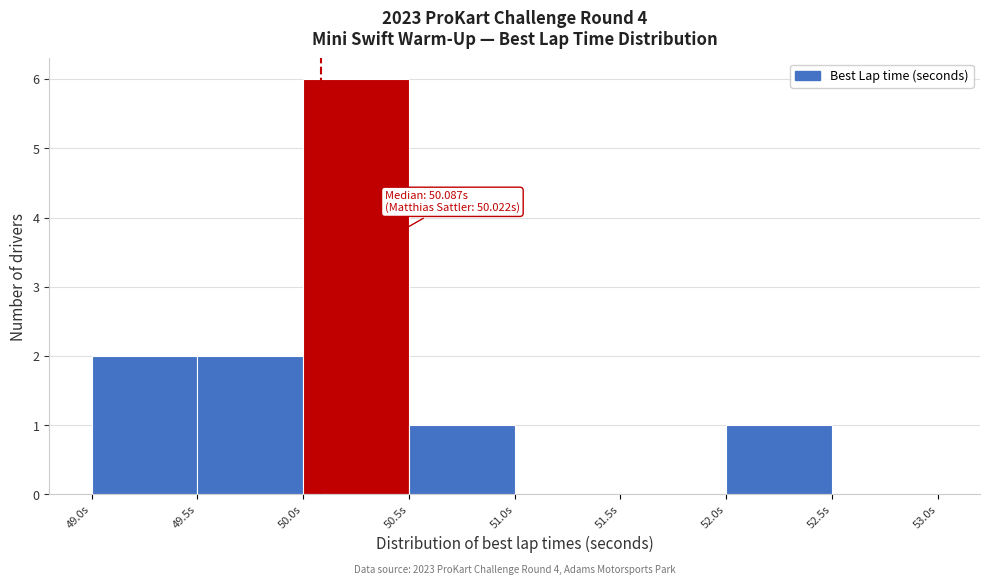

Over which range of the x-axis is the bar tallest?

50.0 to 50.5